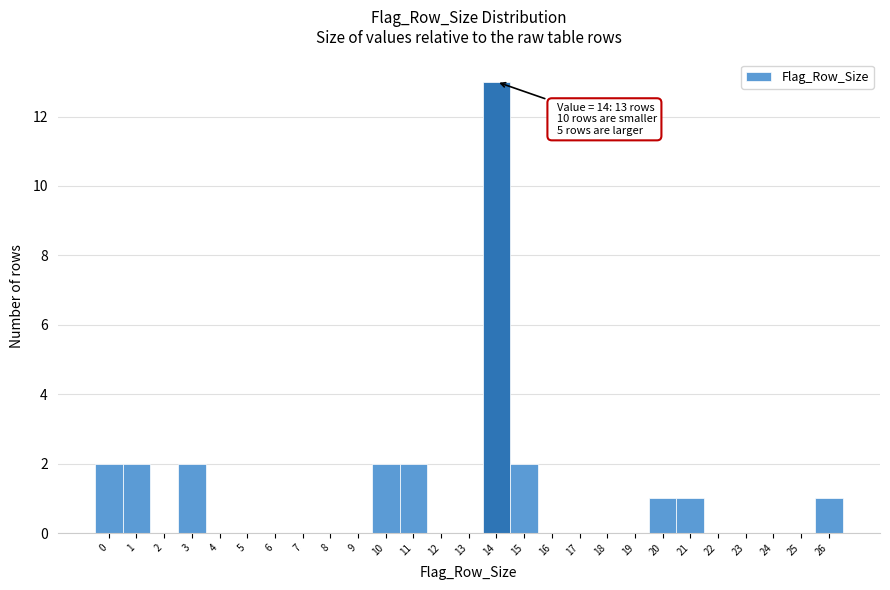

Which range on the x-axis has the tallest bar?

13.5 to 14.5